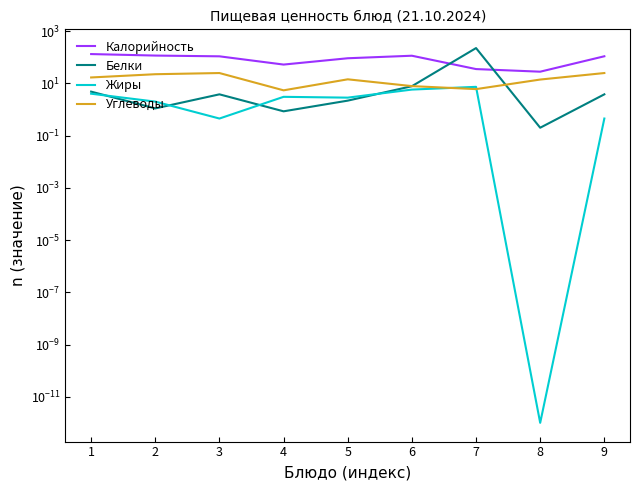

In Белки, how many points are higher than both neighbors (excluding endpoints)?

2